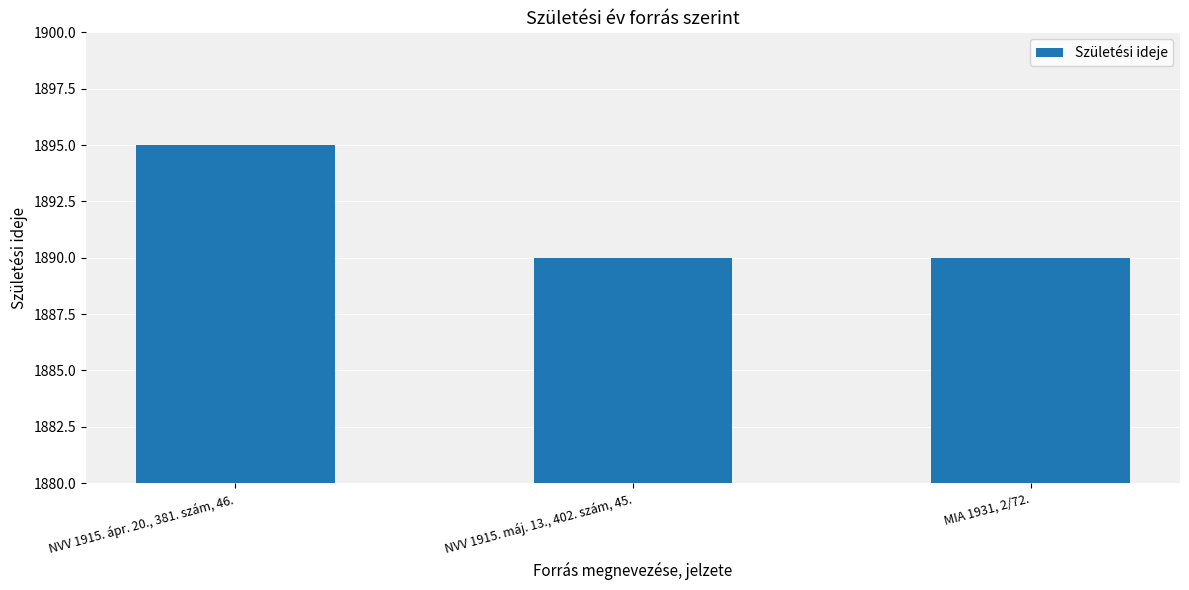

What is the change in value from NVV 1915. ápr. 20., 381. szám, 46. to NVV 1915. máj. 13., 402. szám, 45.?

-5